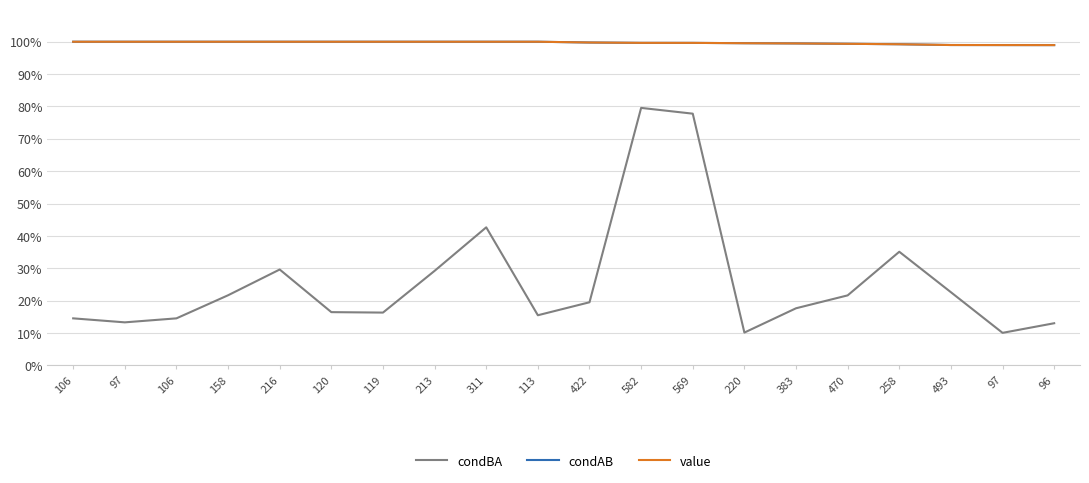

What is the value of the value point at the 2nd from the left?

1.0